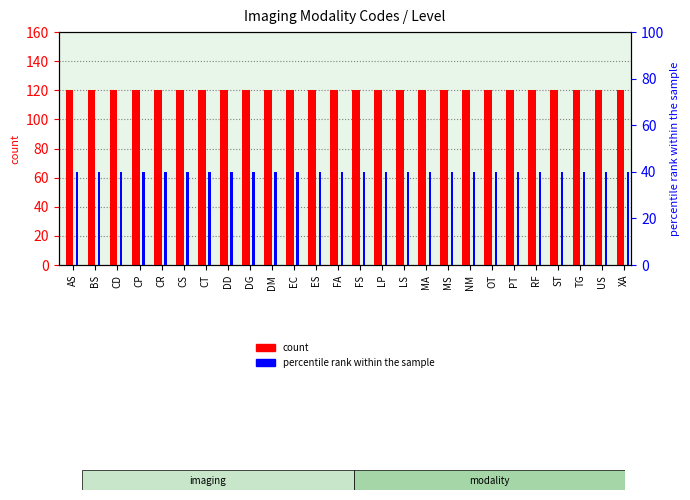

True or false: percentile rank within the sample has a value of 40 at DG.

True